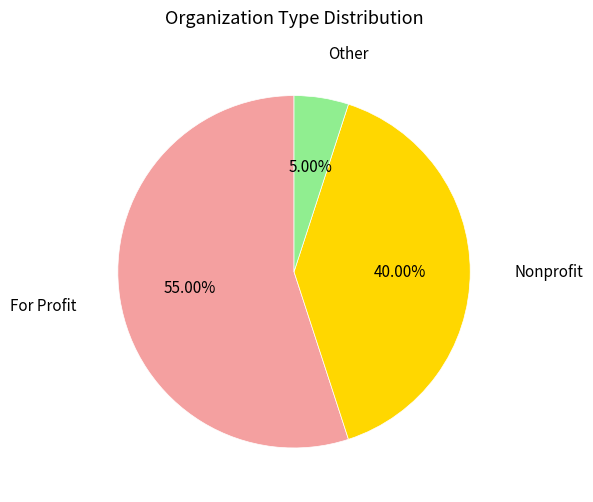

How many segments does this pie chart have?

3